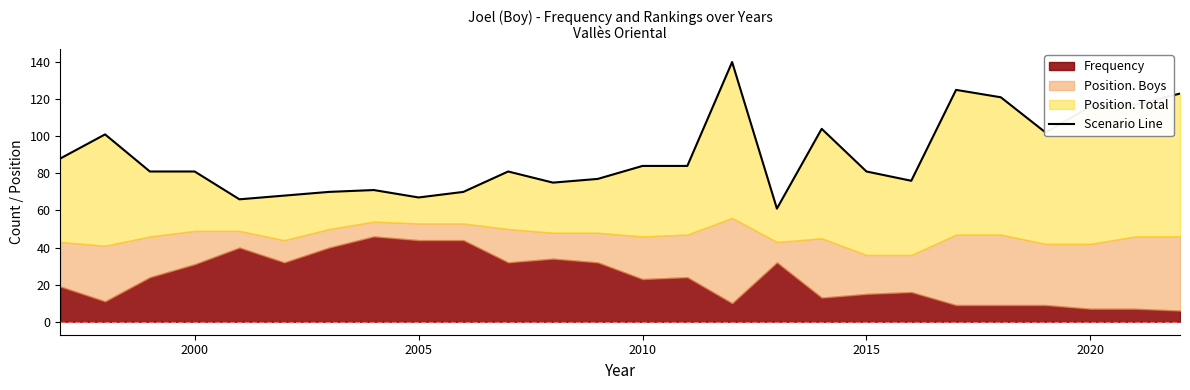

The chart shows a value of 115 at 2015. True or false?

False